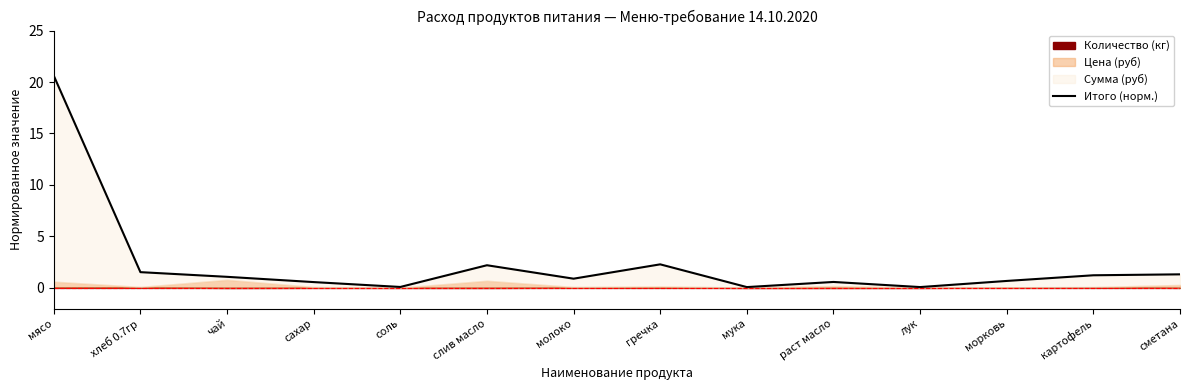

Reading left to right, what are all the values shown in this chart?

20.6	1.5	1.1	0.6	0.1	2.2	0.9	2.3	0.1	0.6	0.1	0.7	1.2	1.3